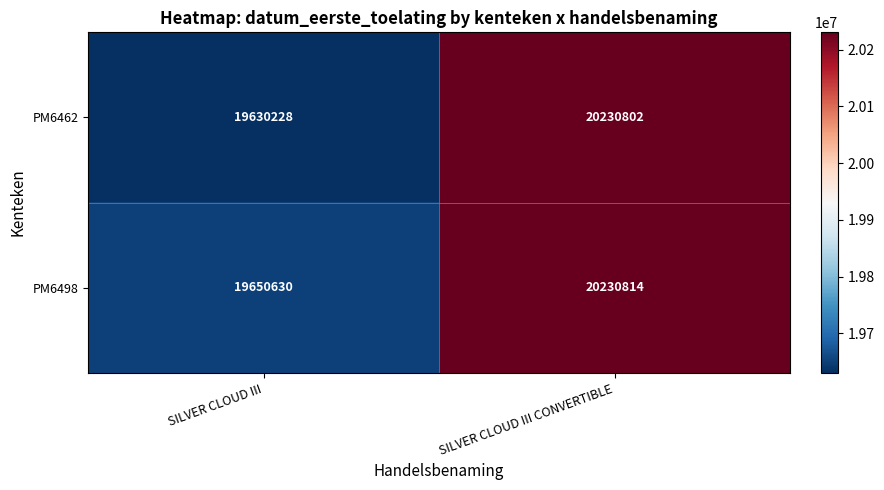

Where is PM6462 nearest to the value 19930515?

SILVER CLOUD III